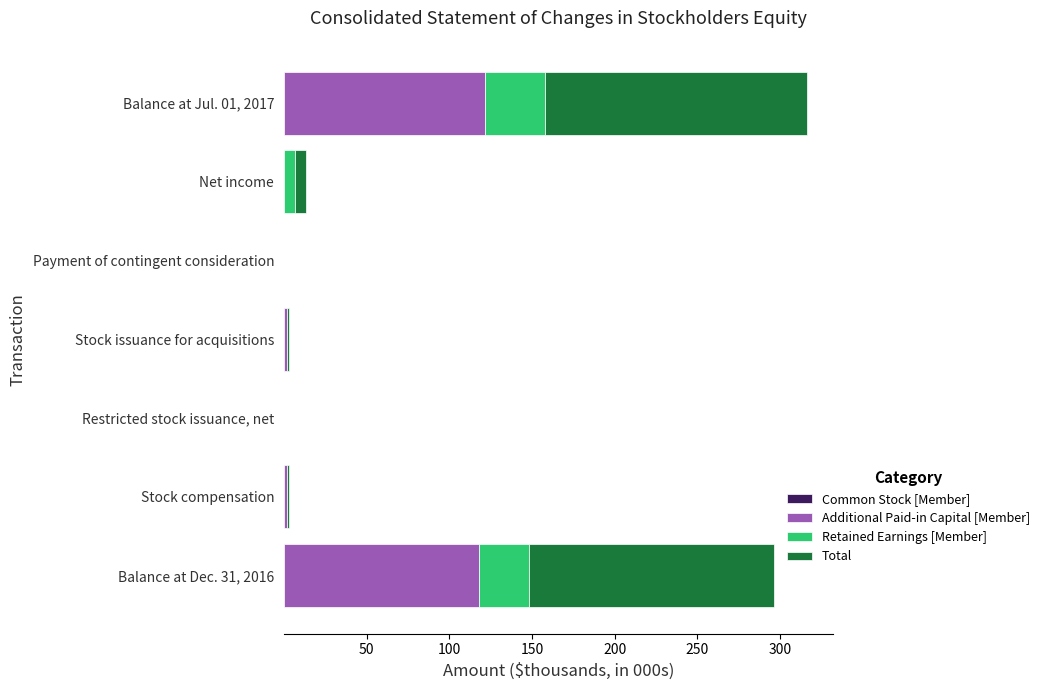

How many series are shown in this chart?

4